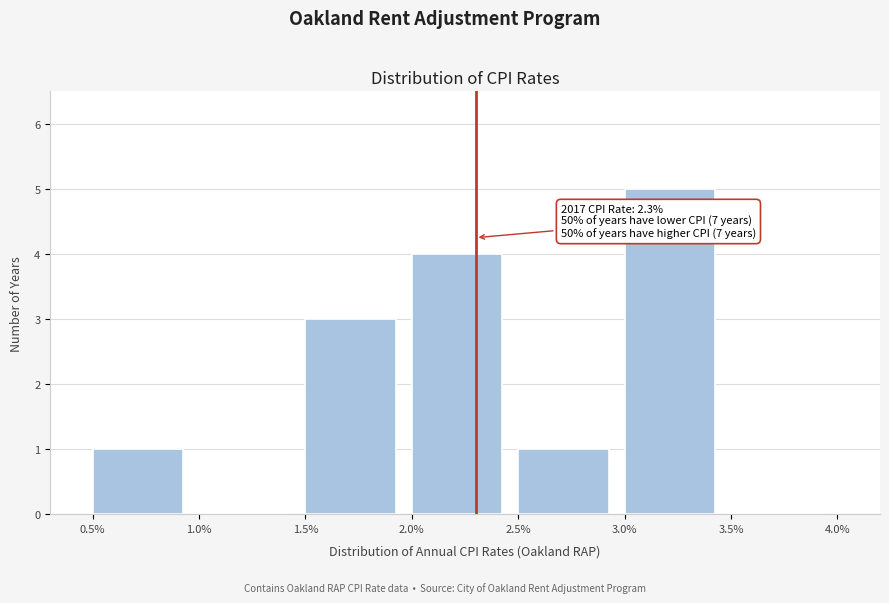

Reading left to right, list all the values displayed in this chart.

0.5%=1	1.0%=0	1.5%=3	2.0%=4	2.5%=1	3.0%=5	3.5%=0